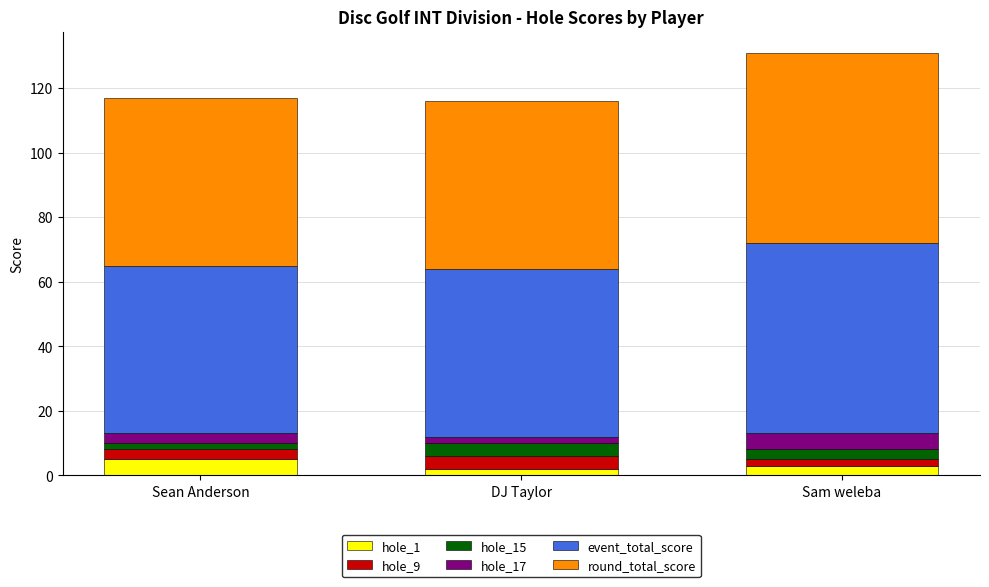

Reading left to right, list the values for the hole_1 series.

Sean Anderson=5	DJ Taylor=2	Sam weleba=3